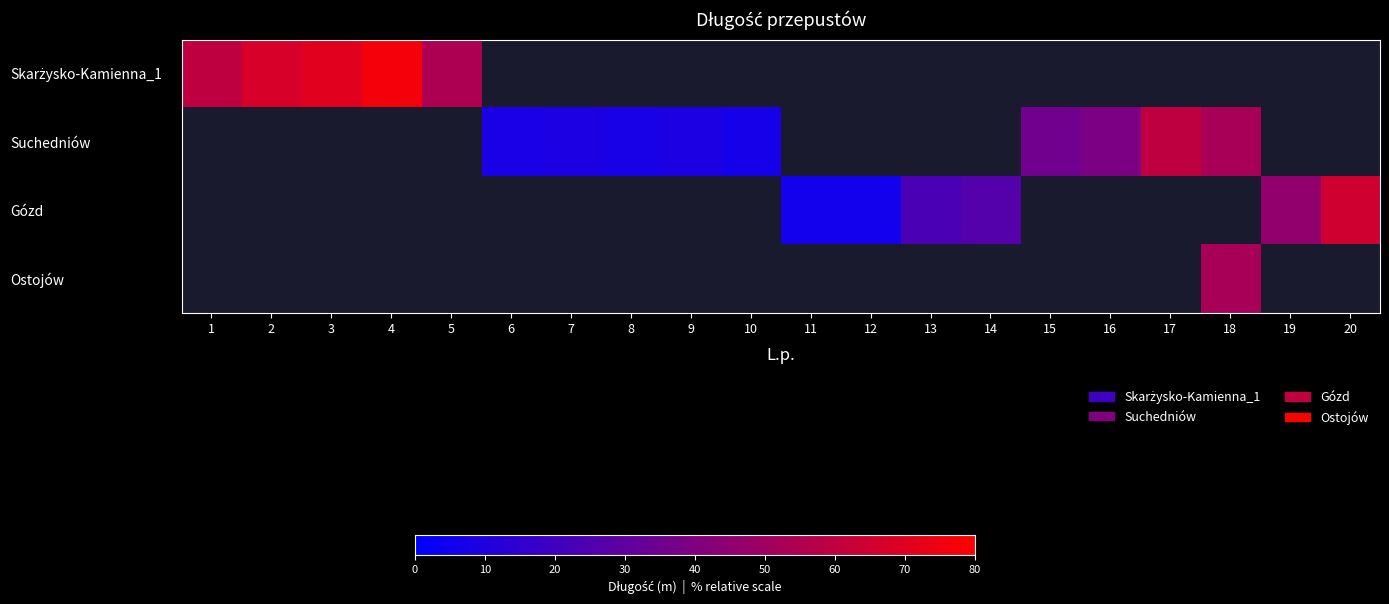

At how many categories does at least one series exceed 21?

13